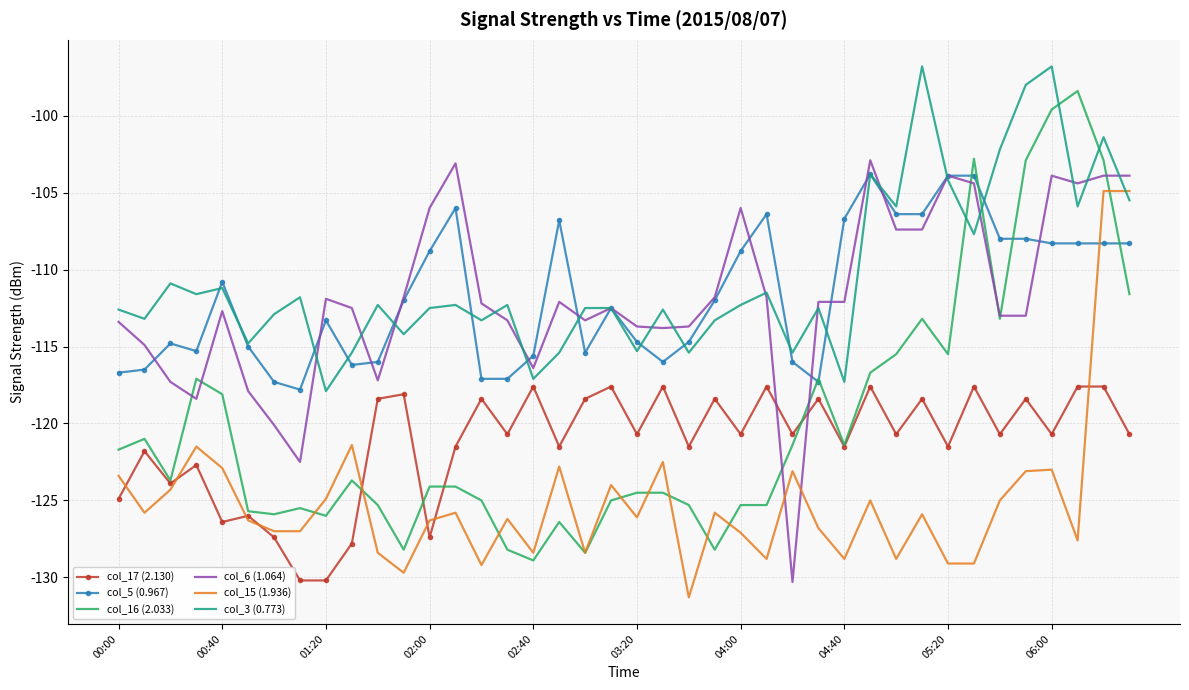

What is the lowest value of the col_6 (1.064) series?

-130.3